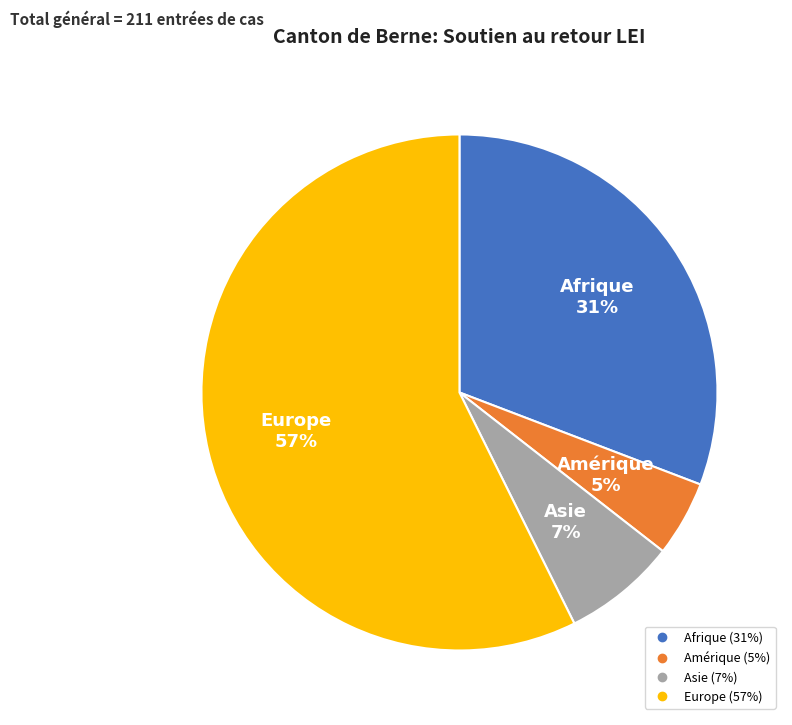

To the nearest percent, what portion does Europe represent?

57%